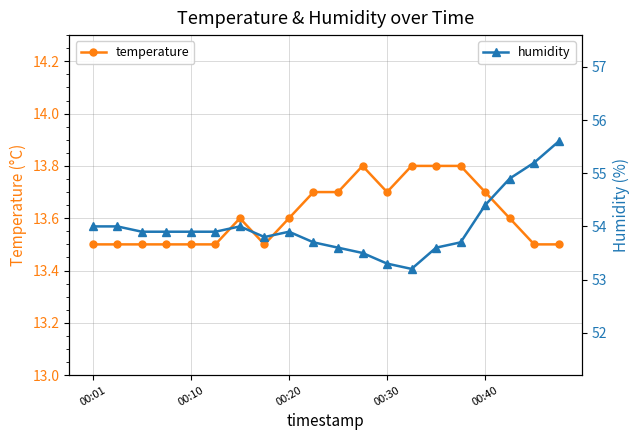

Reading right to left, what are all the values shown in this chart?

temperature: 13.5	13.5	13.6	13.7	13.8	13.8	13.8	13.7	13.8	13.7	13.7	13.6	13.5	13.6	13.5	13.5	13.5	13.5	13.5	13.5
humidity: 55.6	55.2	54.9	54.4	53.7	53.6	53.2	53.3	53.5	53.6	53.7	53.9	53.8	54.0	53.9	53.9	53.9	53.9	54.0	54.0